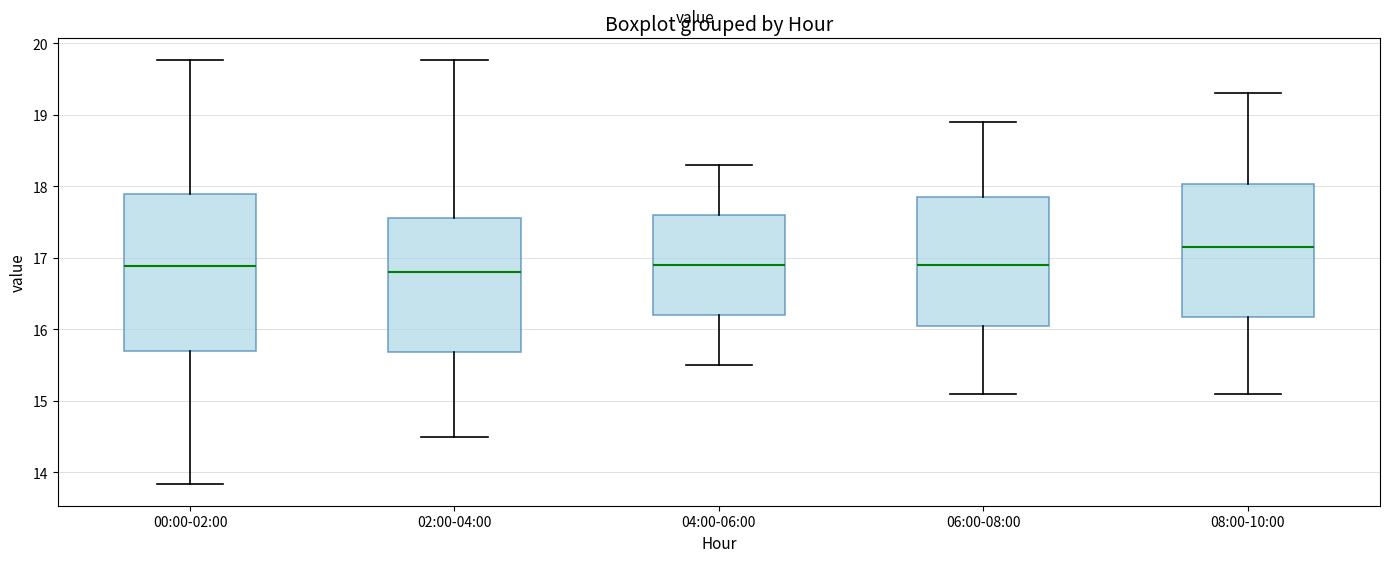

Comparing the boxes themselves (not the whiskers), which one is the tallest?

00:00-02:00